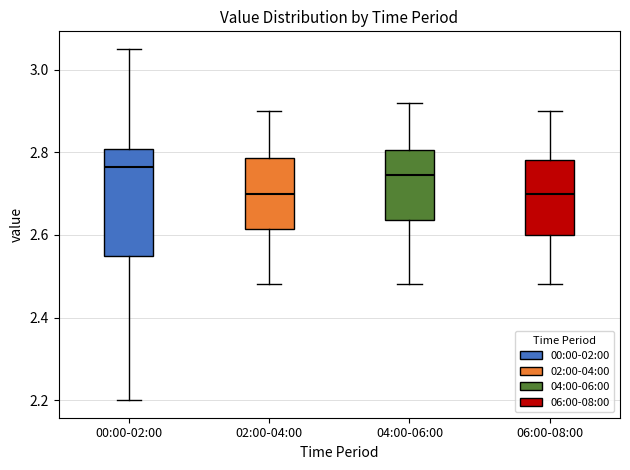

Which box is the tallest, from its lower edge to its upper edge?

00:00-02:00